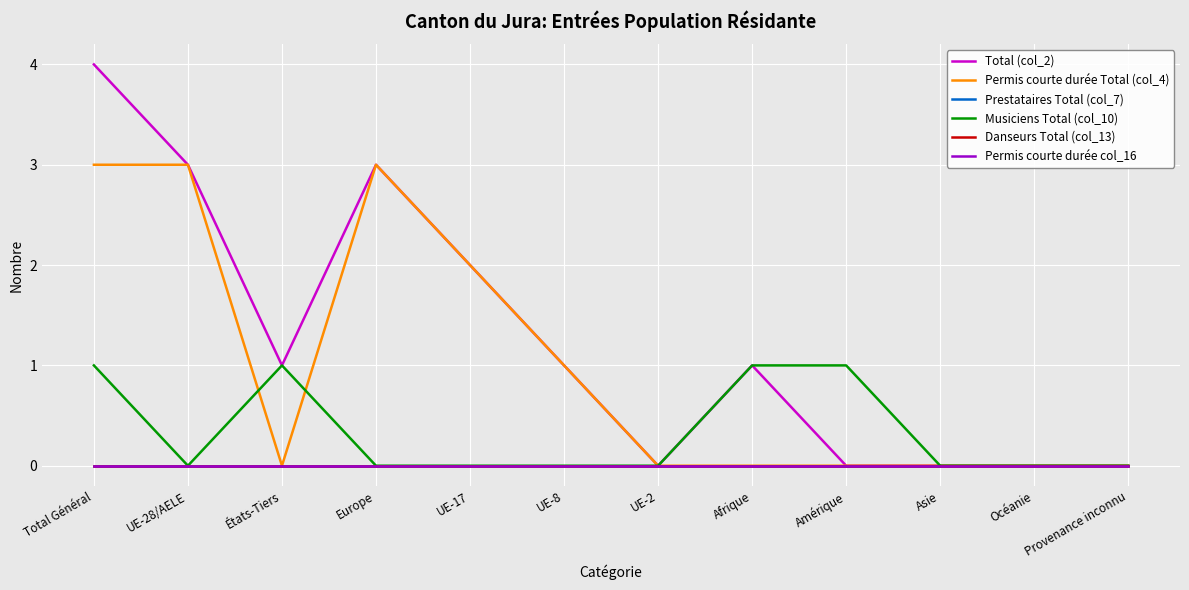

In Permis courte durée Total (col_4), how many points are lower than both neighbors (excluding endpoints)?

1